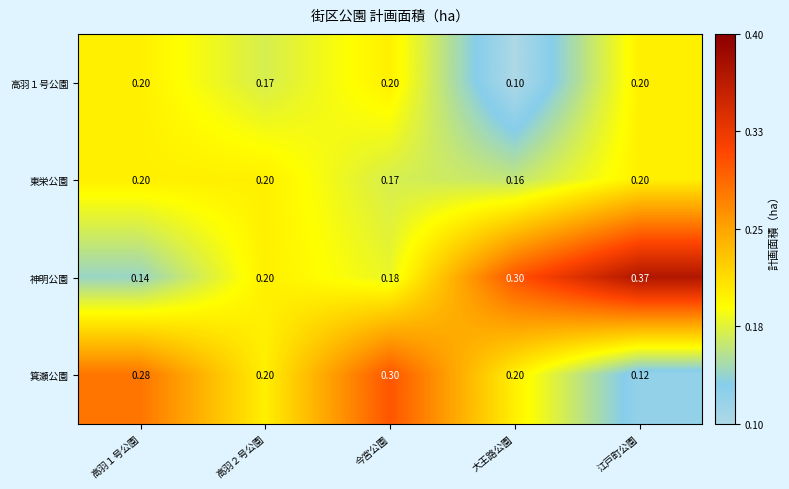

At how many categories does at least one series exceed 0?

5